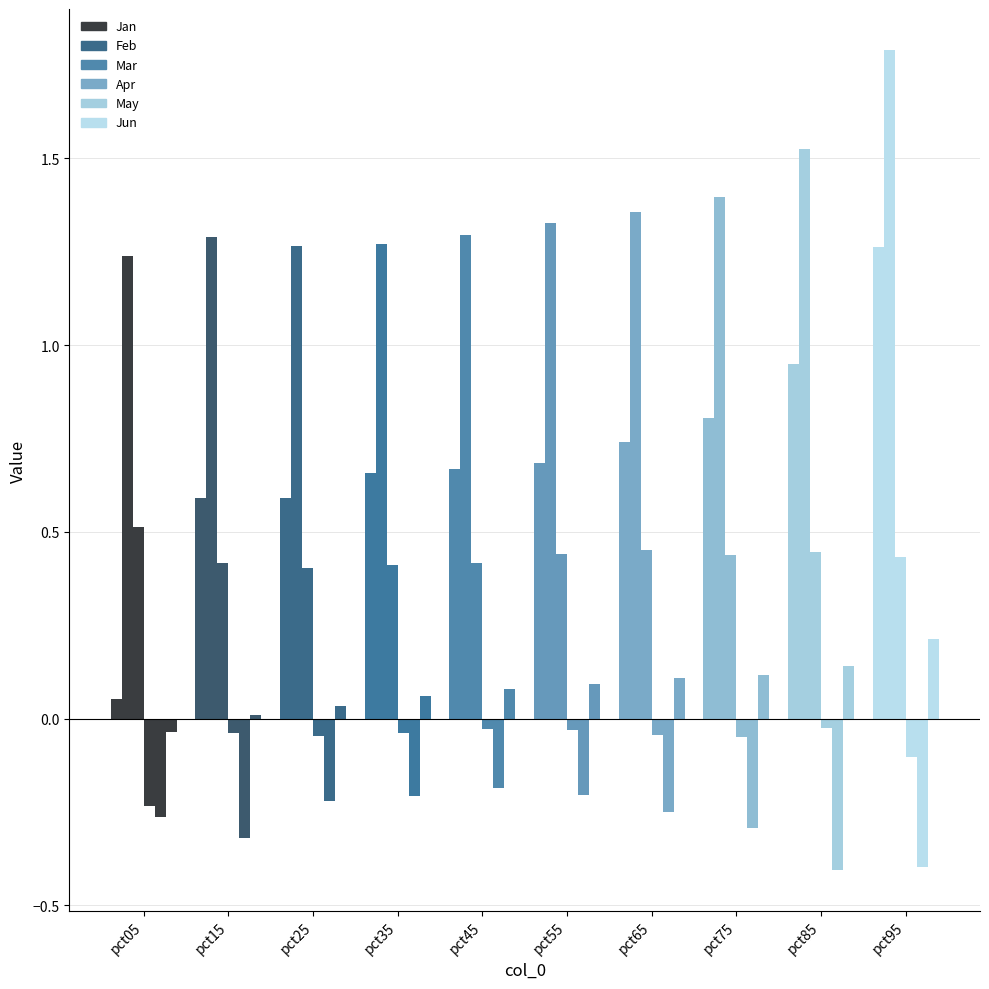

Reading right to left, what are all the values shown in this chart?

Jan: pct95=1.3	pct85=0.9	pct75=0.8	pct65=0.7	pct55=0.7	pct45=0.7	pct35=0.7	pct25=0.6	pct15=0.6	pct05=0.1
Feb: pct95=1.8	pct85=1.5	pct75=1.4	pct65=1.4	pct55=1.3	pct45=1.3	pct35=1.3	pct25=1.3	pct15=1.3	pct05=1.2
Mar: pct95=0.4	pct85=0.4	pct75=0.4	pct65=0.5	pct55=0.4	pct45=0.4	pct35=0.4	pct25=0.4	pct15=0.4	pct05=0.5
Apr: pct95=-0.1	pct85=-0.0	pct75=-0.1	pct65=-0.0	pct55=-0.0	pct45=-0.0	pct35=-0.0	pct25=-0.0	pct15=-0.0	pct05=-0.2
May: pct95=-0.4	pct85=-0.4	pct75=-0.3	pct65=-0.2	pct55=-0.2	pct45=-0.2	pct35=-0.2	pct25=-0.2	pct15=-0.3	pct05=-0.3
Jun: pct95=0.2	pct85=0.1	pct75=0.1	pct65=0.1	pct55=0.1	pct45=0.1	pct35=0.1	pct25=0.0	pct15=0.0	pct05=-0.0